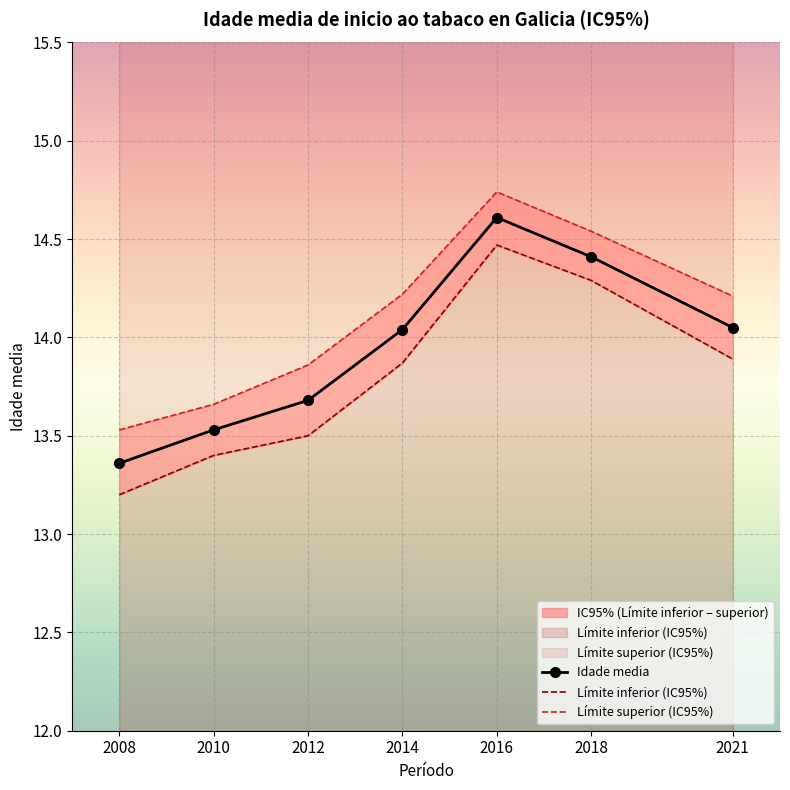

How many lines are shown in the chart?

3